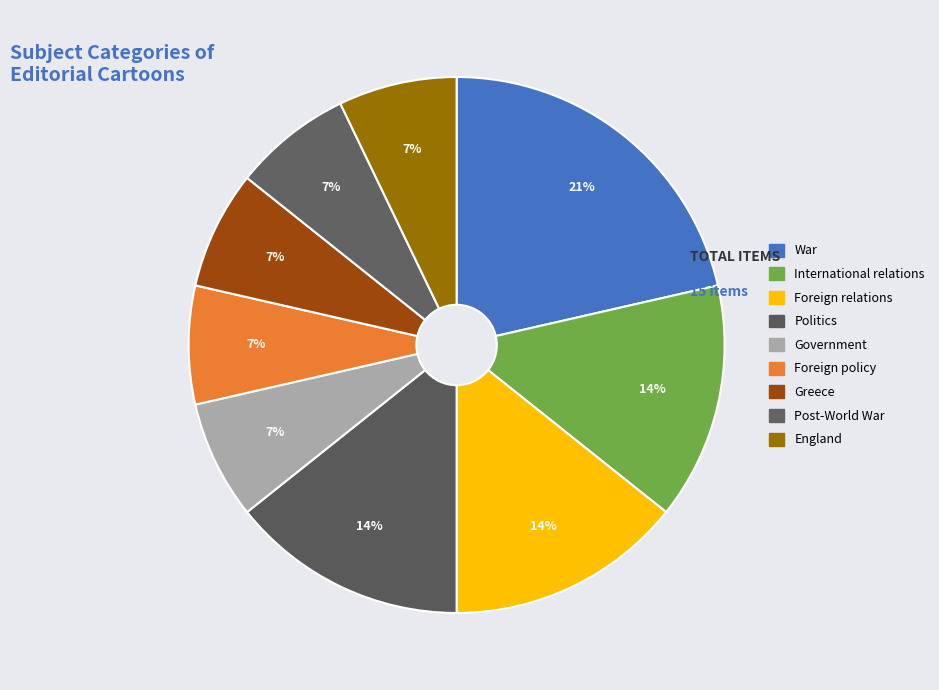

What is the change in value from War to International relations?

-1